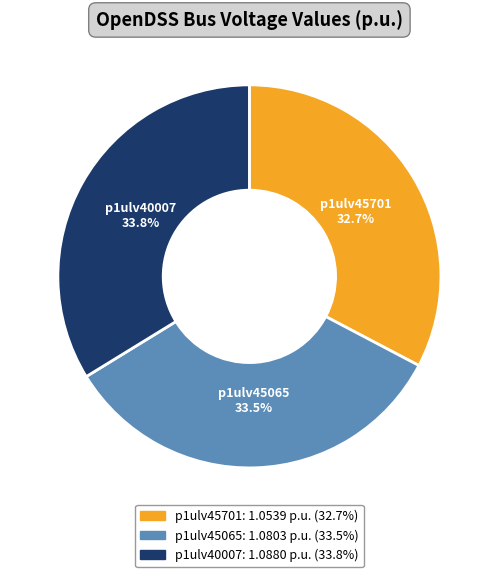

Which category has the smallest portion of the pie?

p1ulv45701